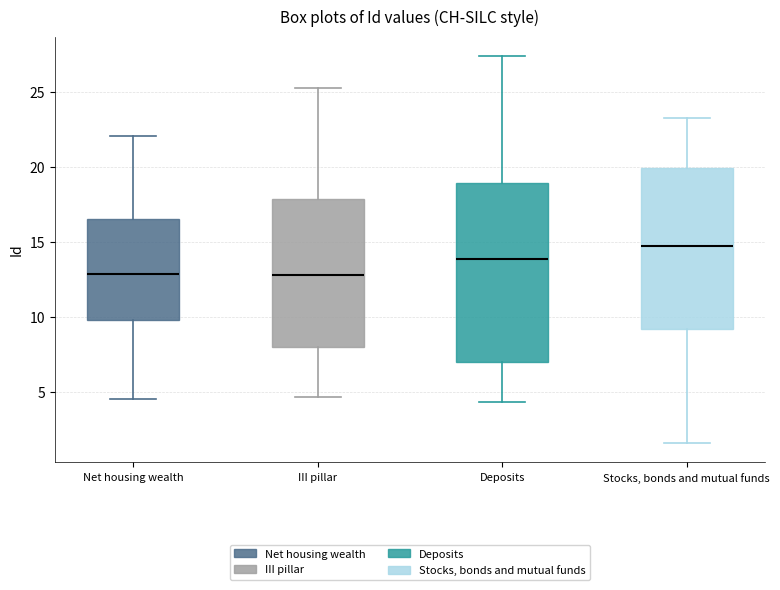

Comparing the boxes themselves (not the whiskers), which one is the tallest?

Deposits